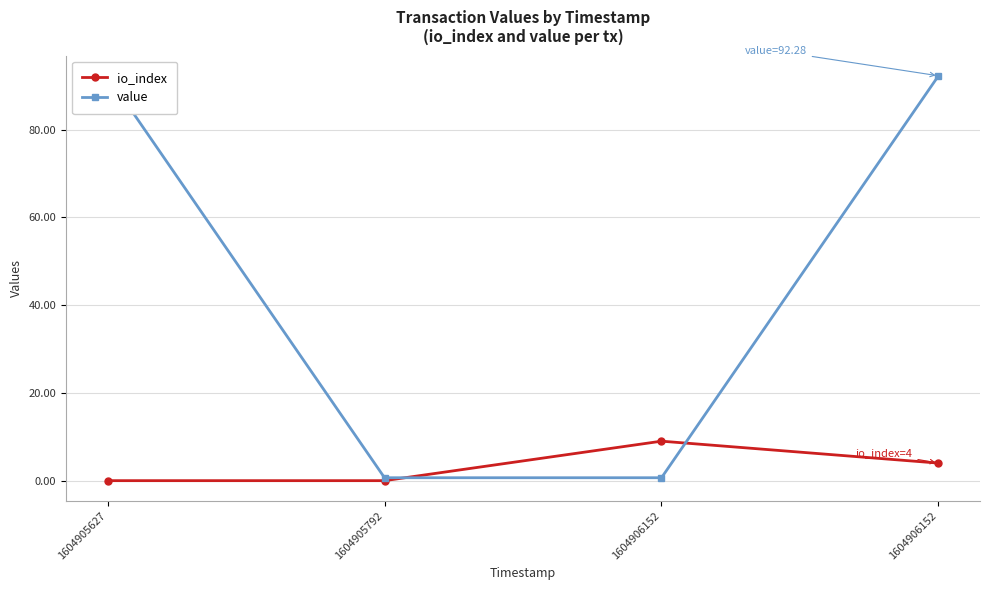

At which label does io_index first exceed 4?

1604906152